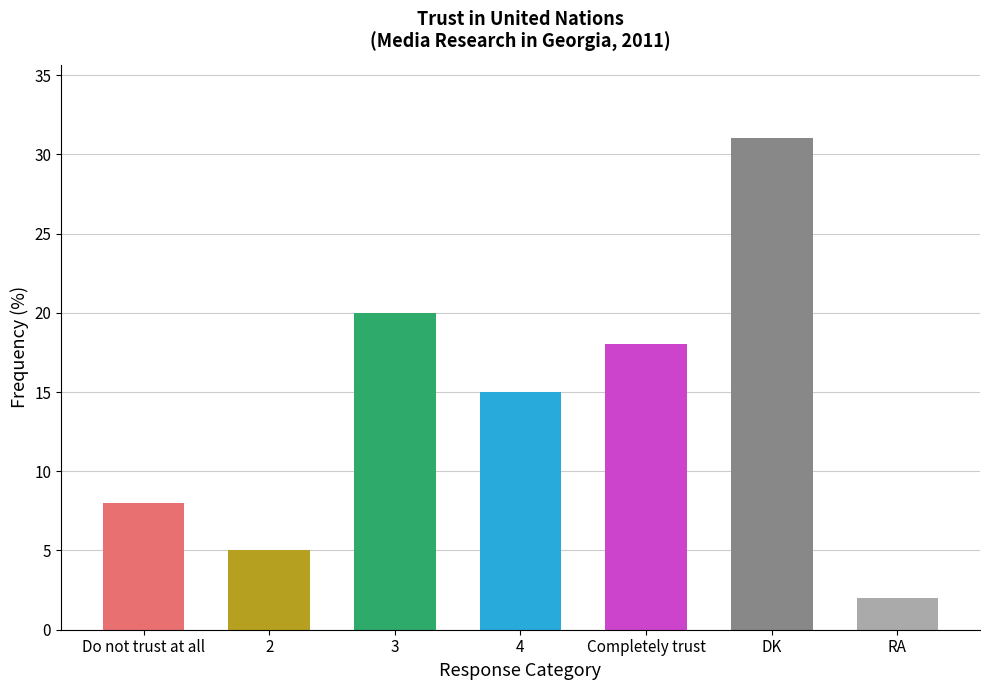

What is the difference between the second highest and second lowest values?

15